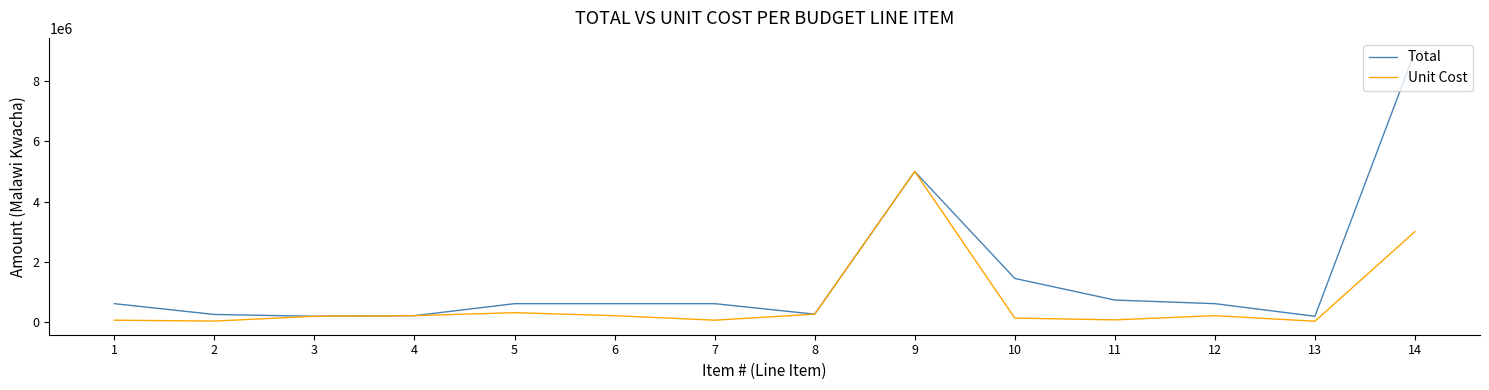

How many values in the Total series are below 600000?

5